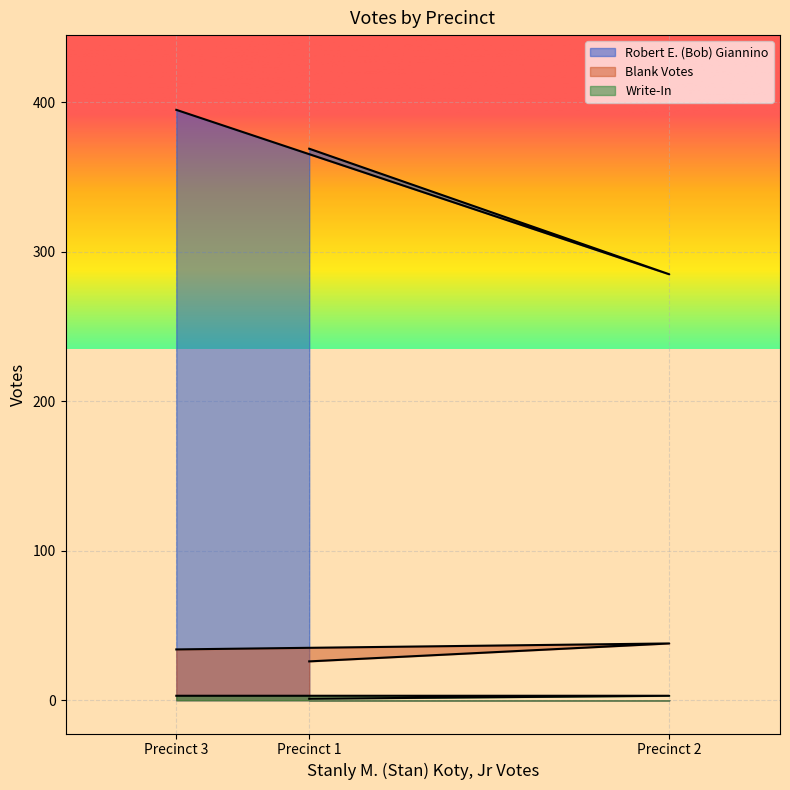

At which label does Robert E. (Bob) Giannino first exceed 369?

Precinct 3